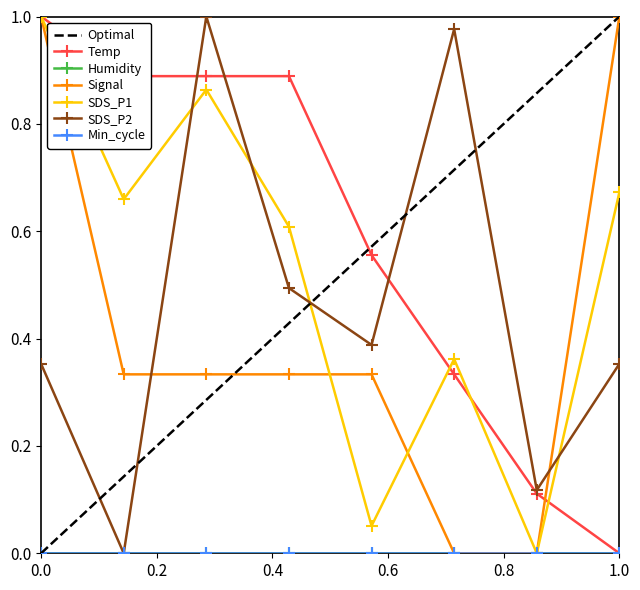

What is the difference between the second highest and second lowest values in the SDS_P2 series?

0.9